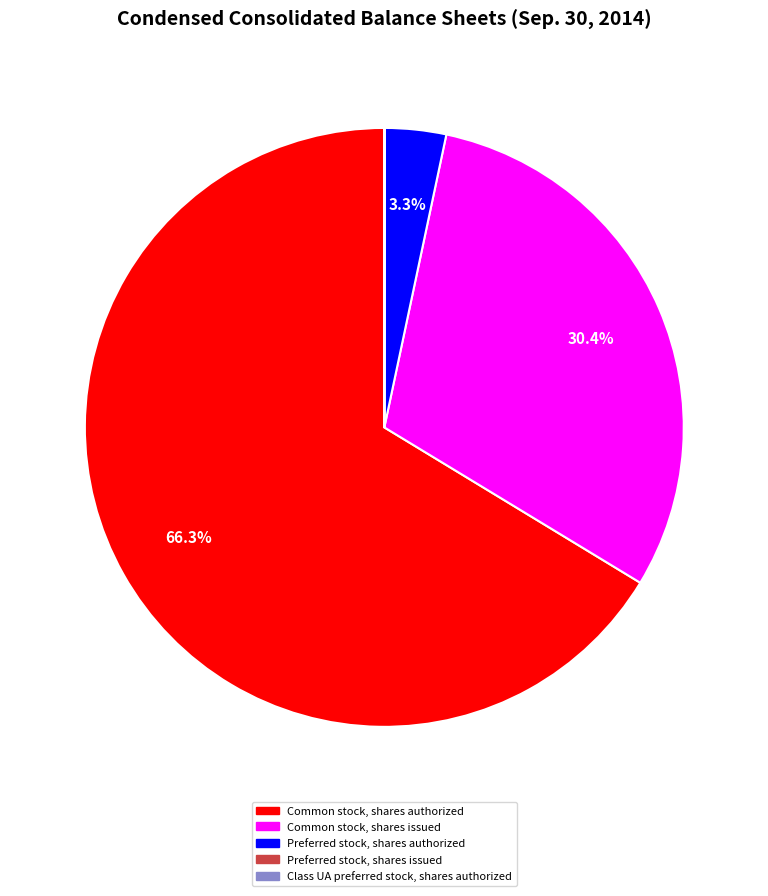

Does Common stock, shares issued account for over 50% of the chart?

No